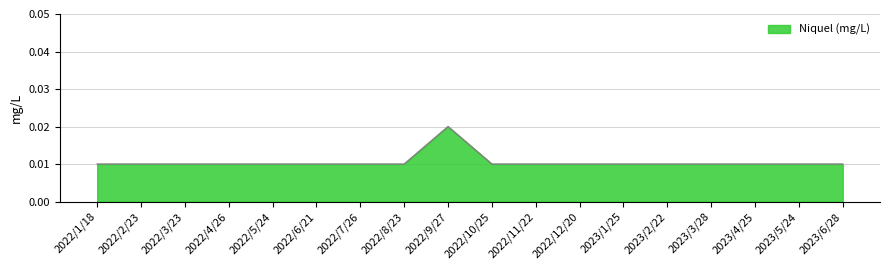

What position from the left is 2022/4/26?

4